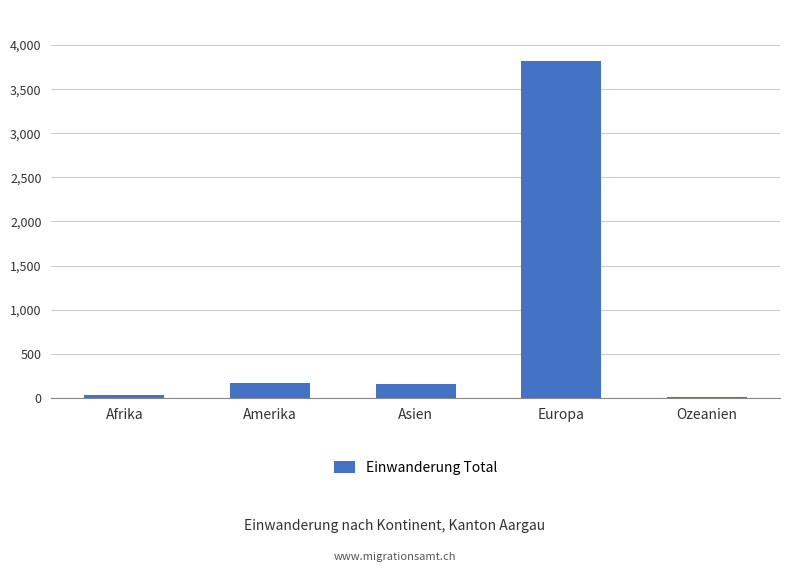

What is the sum of all values?

4189